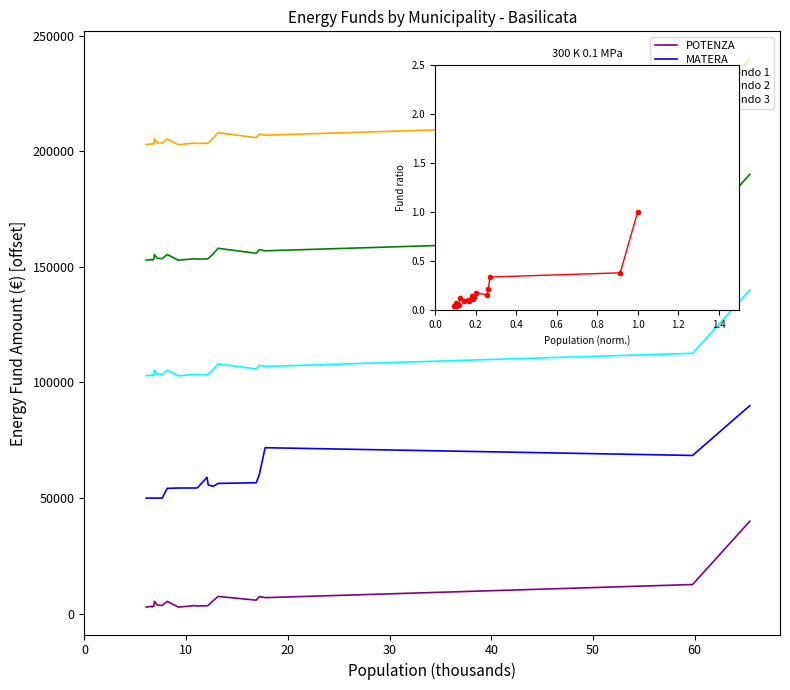

Read the Normalized value at 40.

0.2